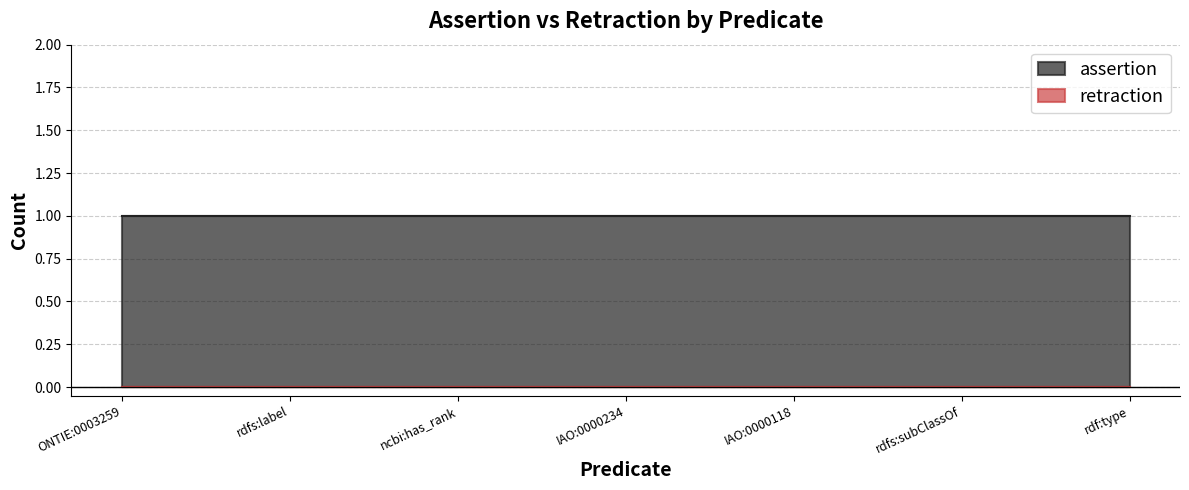

List the labels in order of retraction value, smallest first.

ONTIE:0003259, rdfs:label, ncbi:has_rank, IAO:0000234, IAO:0000118, rdfs:subClassOf, rdf:type